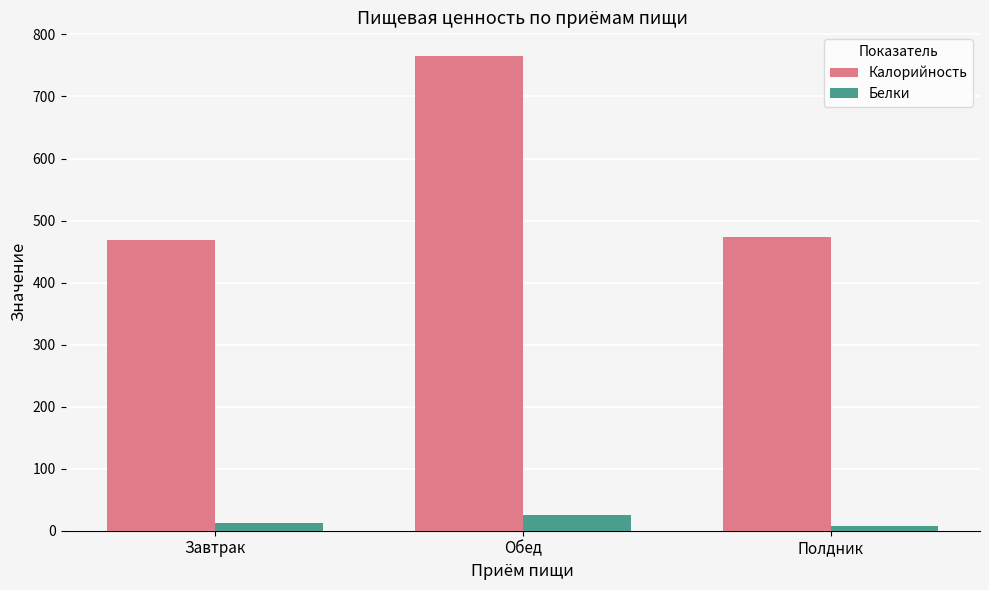

Are the bars horizontal?

No